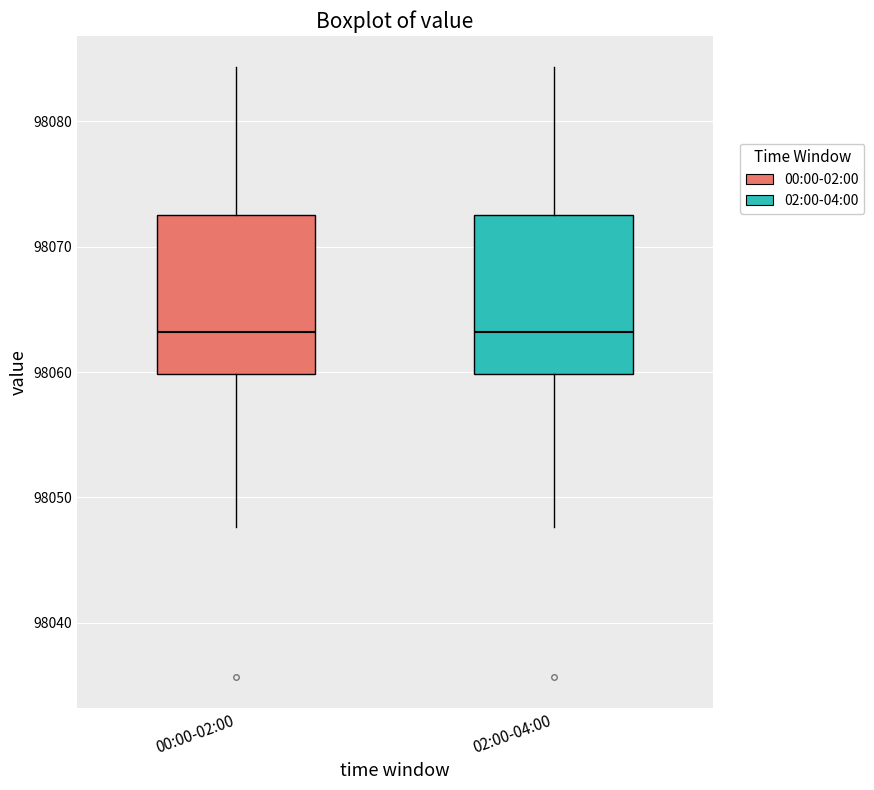

Where does the median line of the box for 00:00-02:00 sit on the y-axis? The values are not printed on the chart, so give them approximately, as read against the axis.

98063